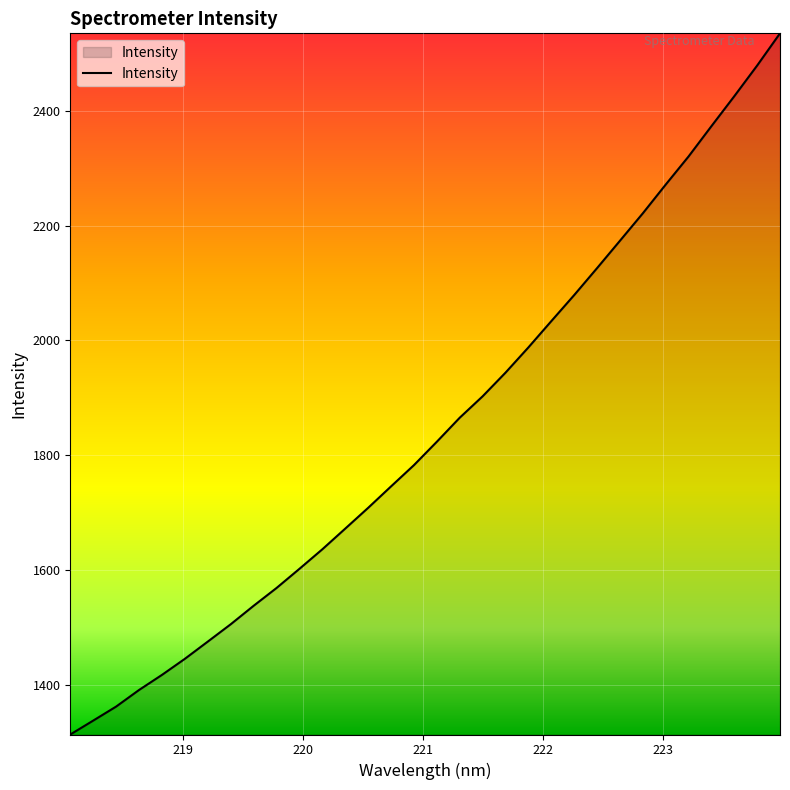

What is the greatest value displayed?

2535.2